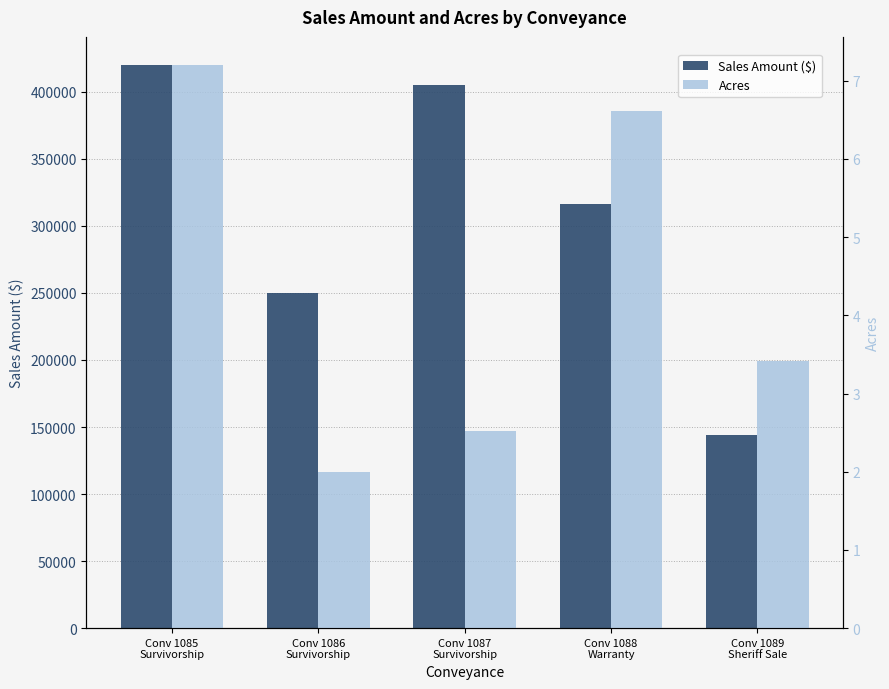

List the series in order of their peak value, lowest first.

Acres, Sales Amount ($)